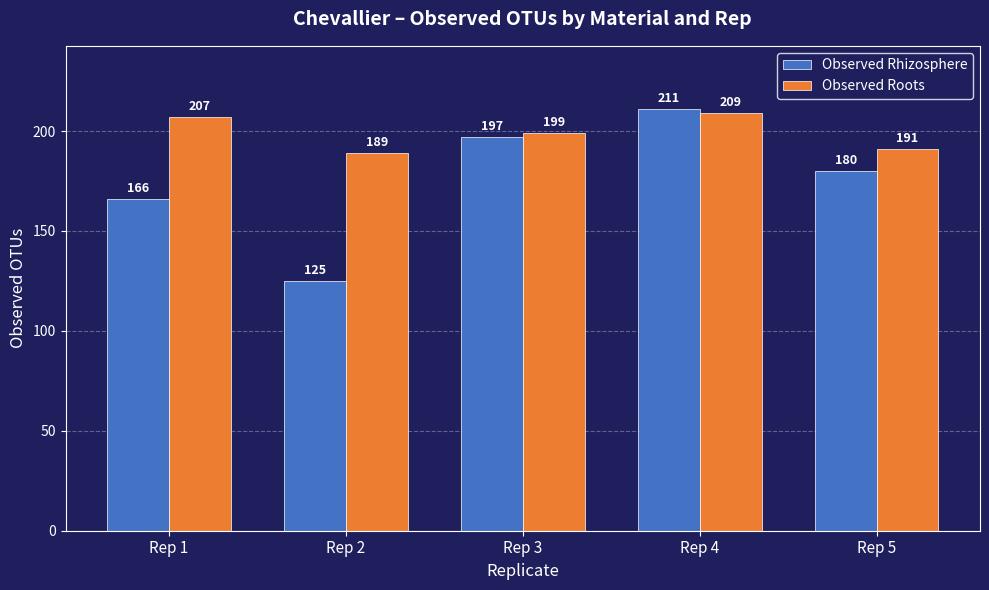

How many series are shown in this chart?

2